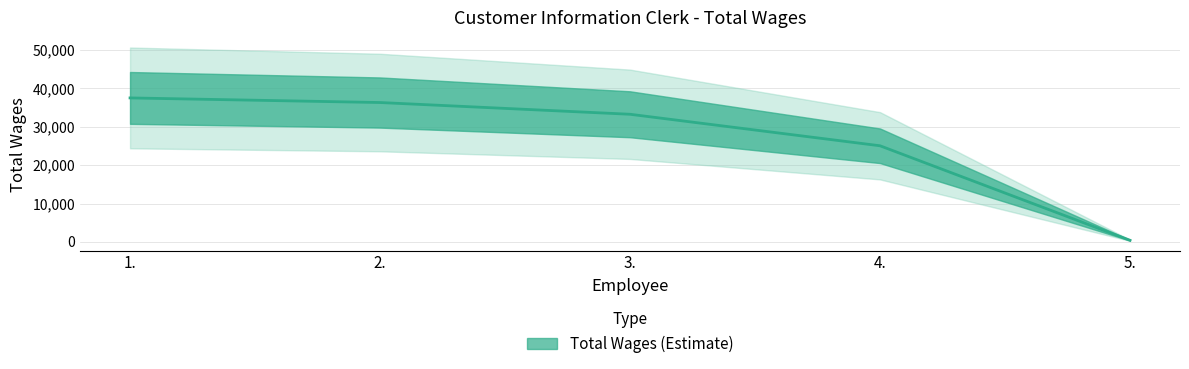

How many lines are shown in the chart?

1